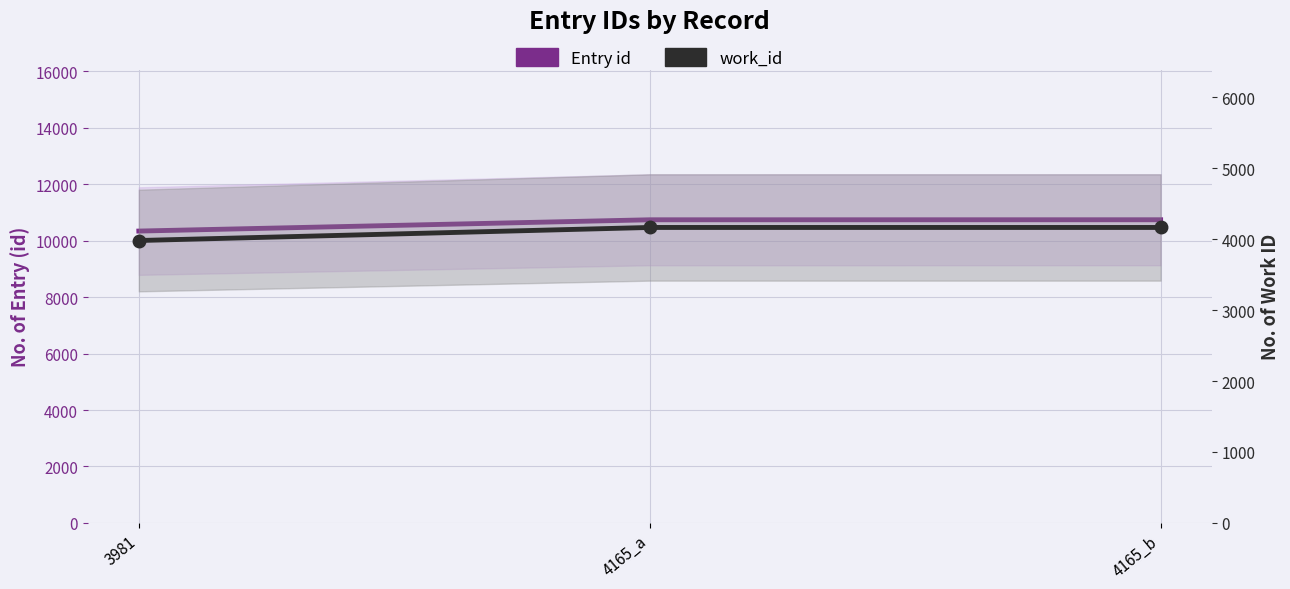

Count the work_id values in the range 3981 to 4165.

3